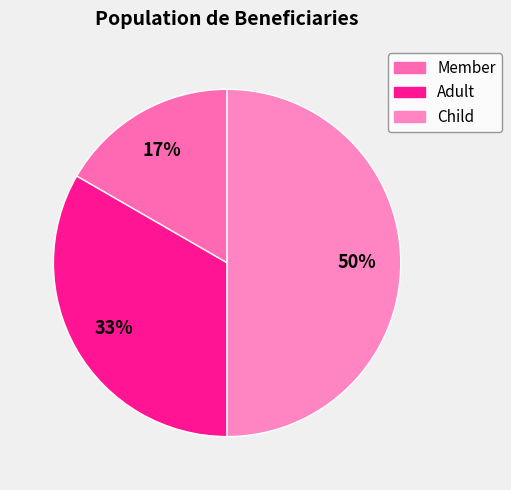

Rank the categories by value from highest to lowest.

Child, Adult, Member